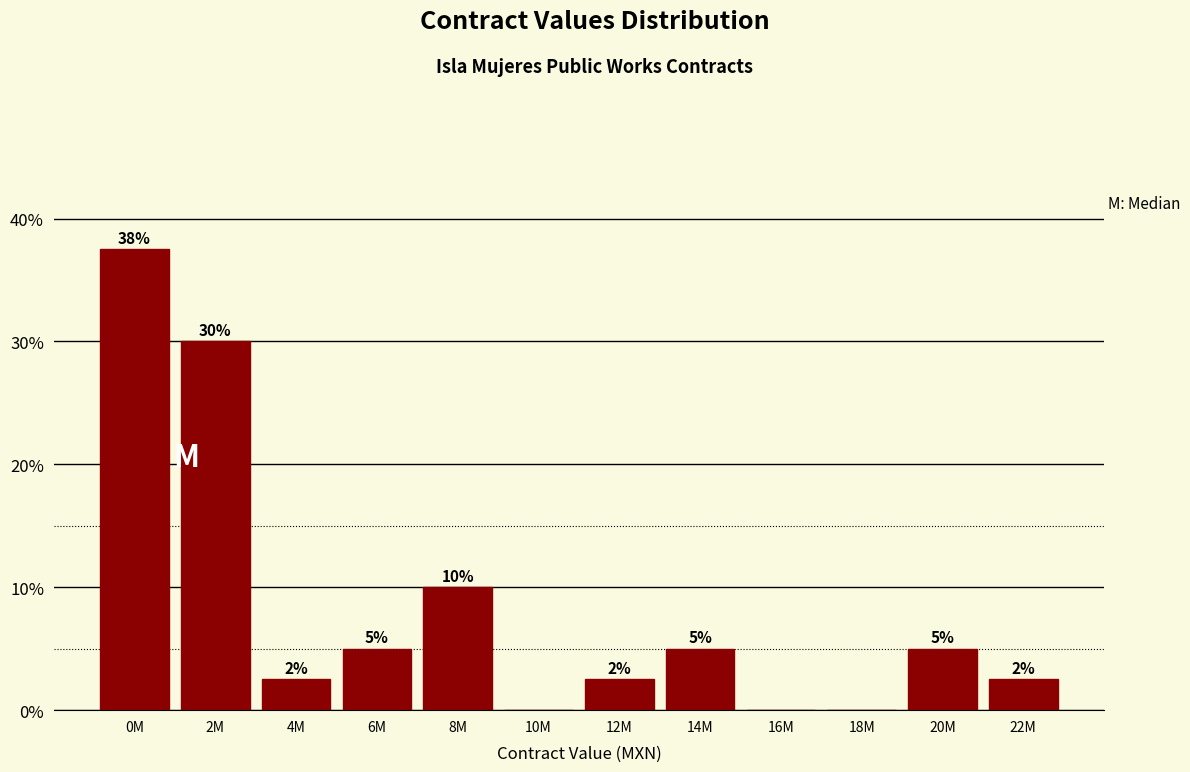

What is the approximate value at 22M?

2.5